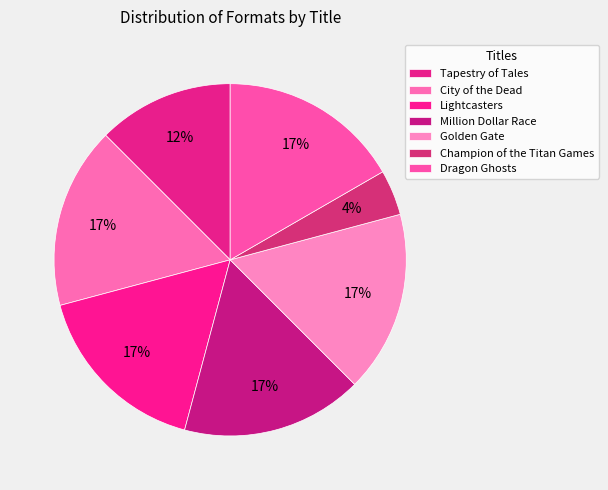

How many segments does this pie chart have?

7